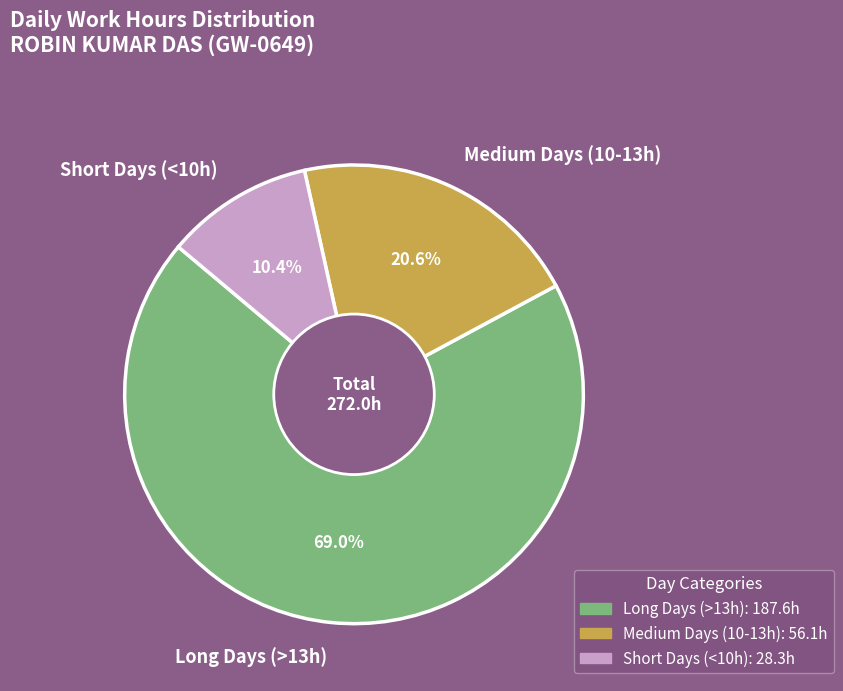

To the nearest percent, what is the average slice percentage?

33%